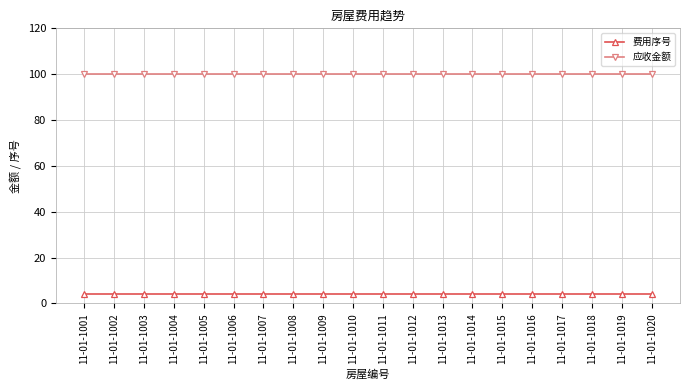

Which series has the largest total across all categories?

应收金额